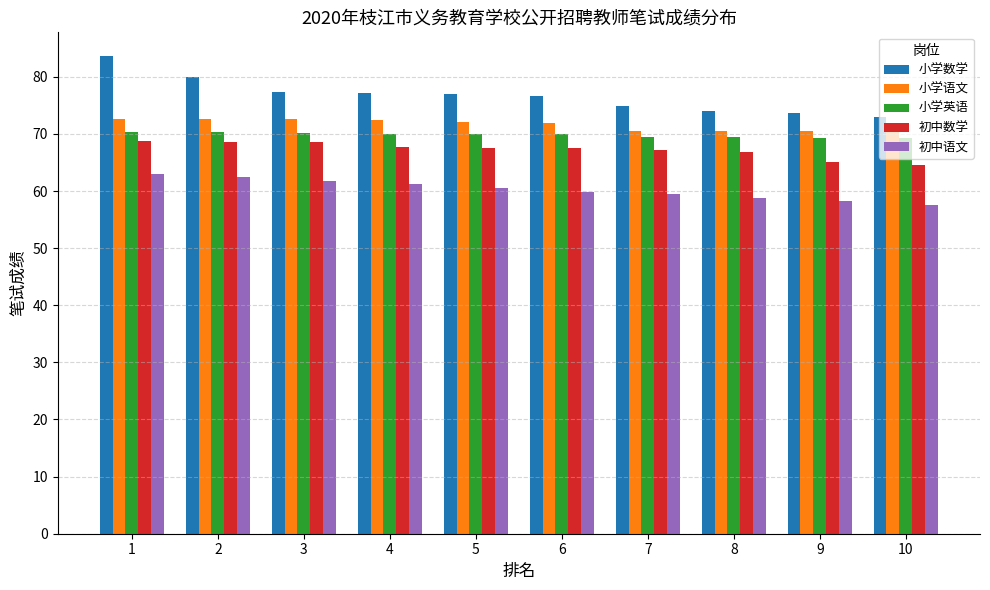

What is the greatest value displayed?

83.6